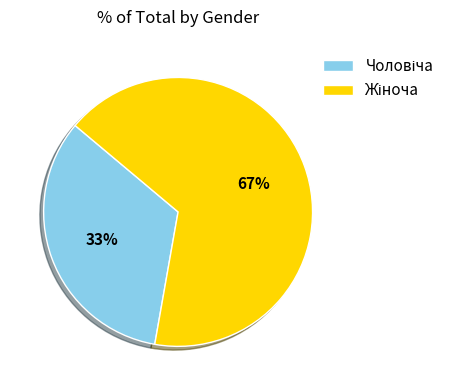

Is there a majority slice in this chart?

Yes